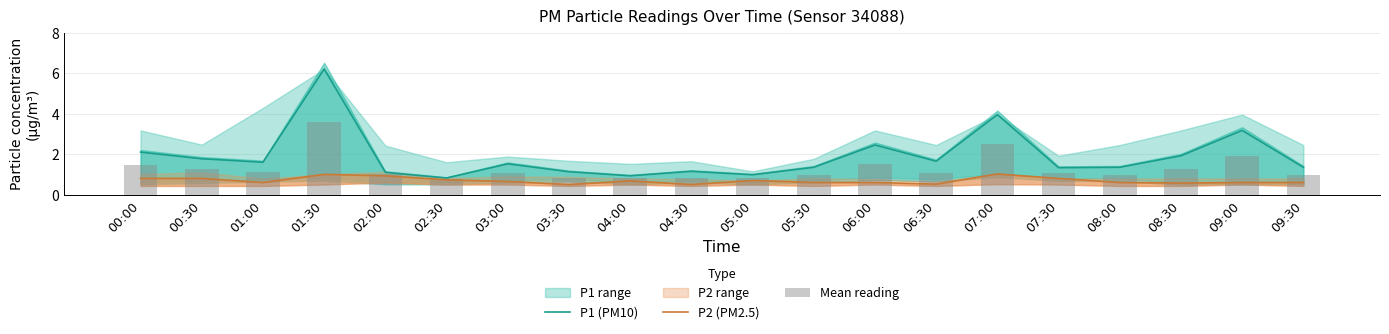

Reading right to left, extract all data points from this chart.

P1 (PM10): 09:30=1.4	09:00=3.2	08:30=1.9	08:00=1.4	07:30=1.3	07:00=4.0	06:30=1.6	06:00=2.5	05:30=1.4	05:00=1.0	04:30=1.1	04:00=0.9	03:30=1.1	03:00=1.5	02:30=0.8	02:00=1.1	01:30=6.2	01:00=1.6	00:30=1.8	00:00=2.1
P2 (PM2.5): 09:30=0.6	09:00=0.6	08:30=0.6	08:00=0.6	07:30=0.8	07:00=1.0	06:30=0.5	06:00=0.6	05:30=0.6	05:00=0.7	04:30=0.5	04:00=0.7	03:30=0.5	03:00=0.7	02:30=0.7	02:00=0.9	01:30=1.0	01:00=0.6	00:30=0.8	00:00=0.8
Mean reading: 09:30=1.0	09:00=1.9	08:30=1.2	08:00=1.0	07:30=1.1	07:00=2.5	06:30=1.1	06:00=1.5	05:30=1.0	05:00=0.8	04:30=0.8	04:00=0.8	03:30=0.8	03:00=1.1	02:30=0.8	02:00=1.0	01:30=3.6	01:00=1.1	00:30=1.3	00:00=1.5